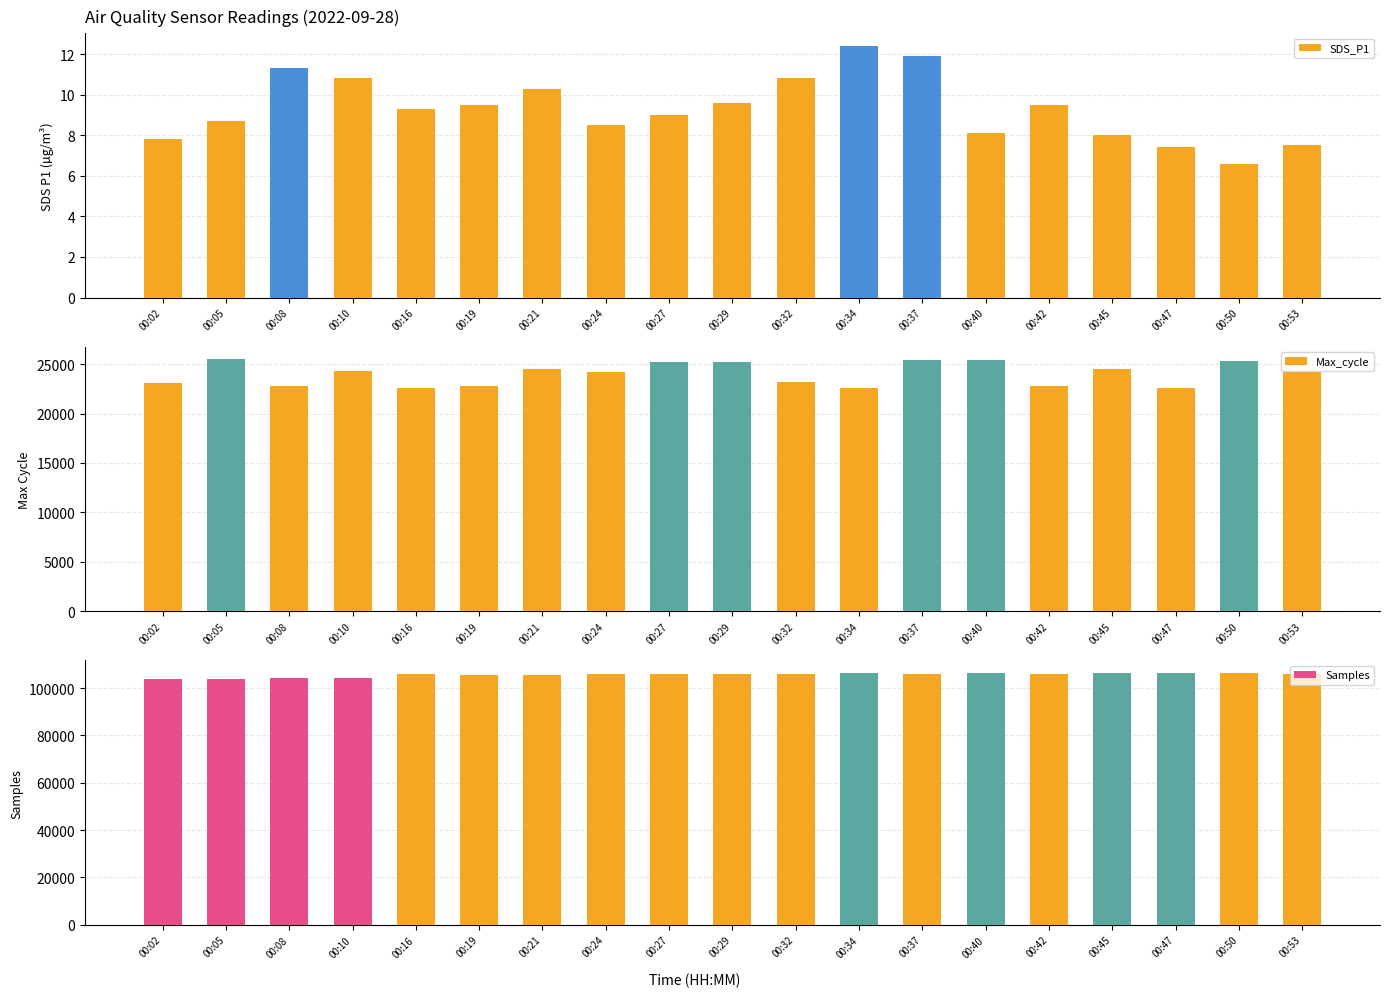

What is the lowest value of the SDS_P1 series?

6.6